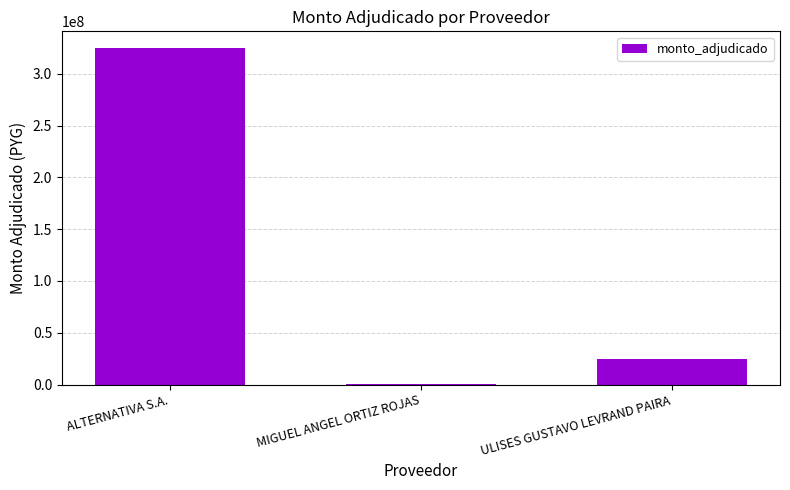

Which category has the highest value across all series?

ALTERNATIVA S.A.